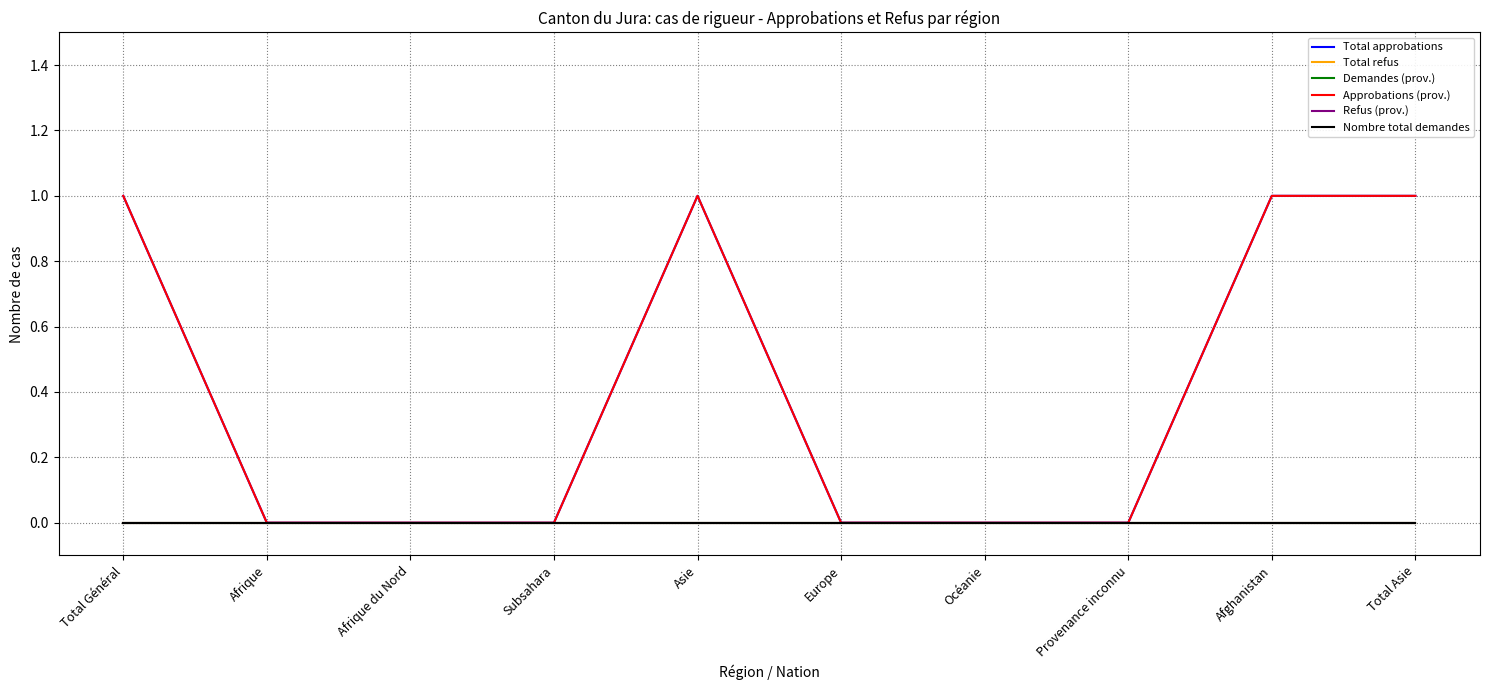

Does the chart display data point markers on the line(s)?

No